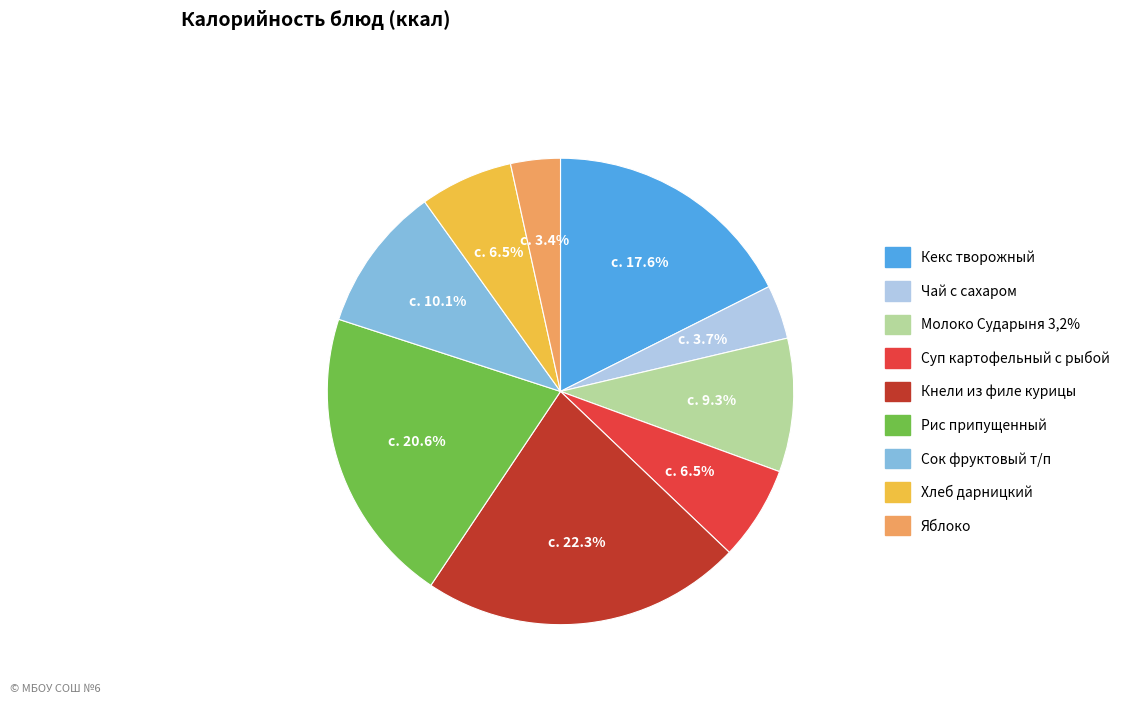

What percentage is the Кнели из филе курицы slice, to the nearest percent?

22%